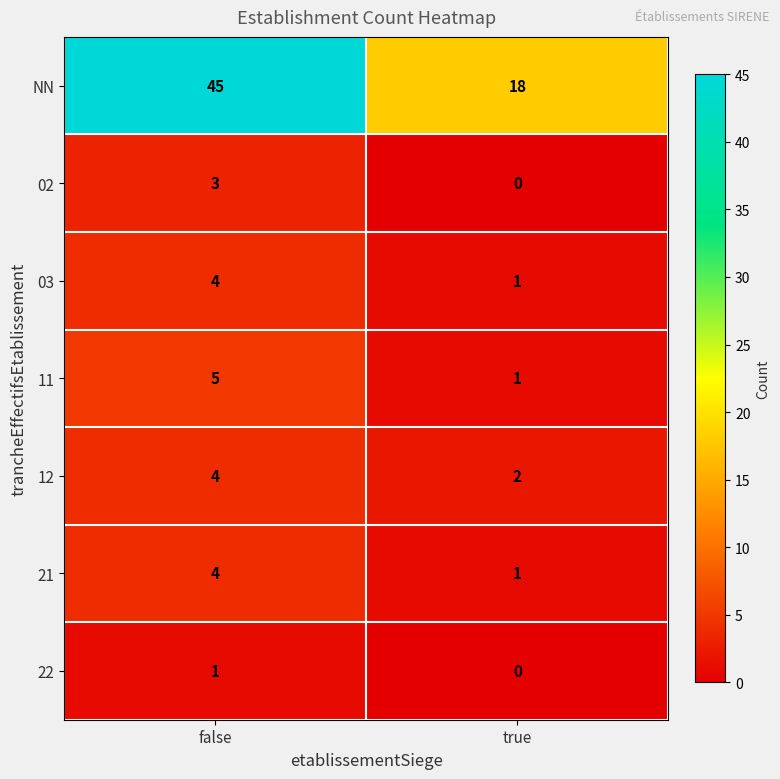

The 12 series shows 2 at true. True or false?

True